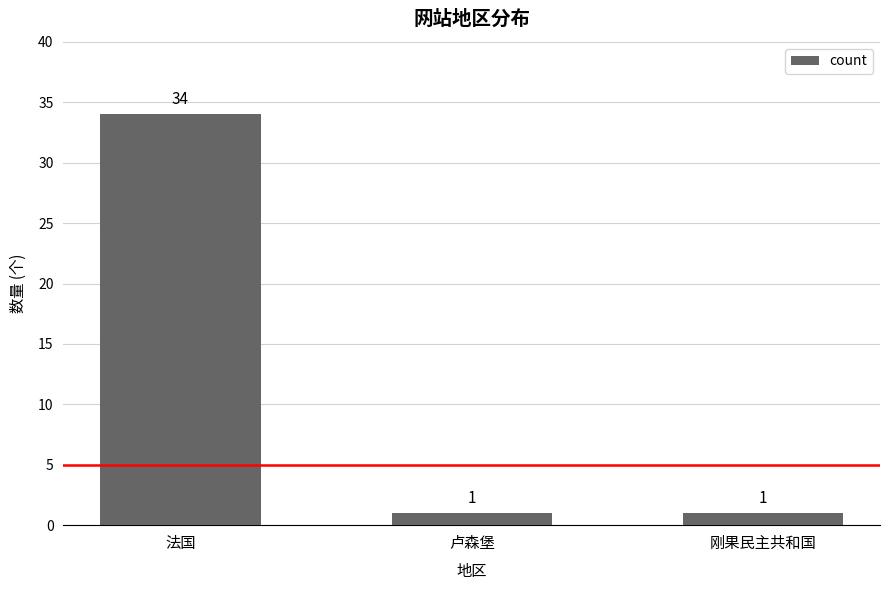

What is the approximate value at 卢森堡?

1